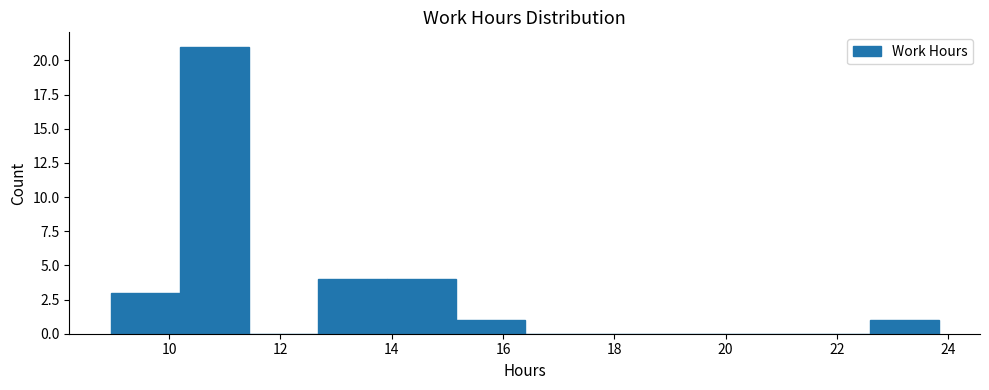

Which range on the x-axis has the tallest bar?

10.2 to 11.4